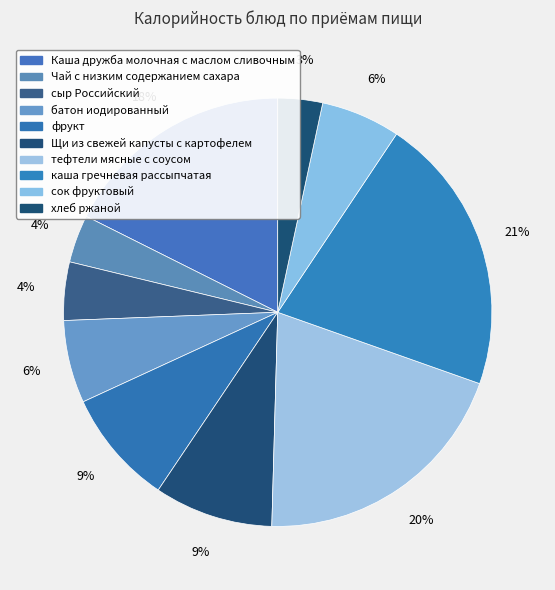

How many slices are in this pie chart?

10